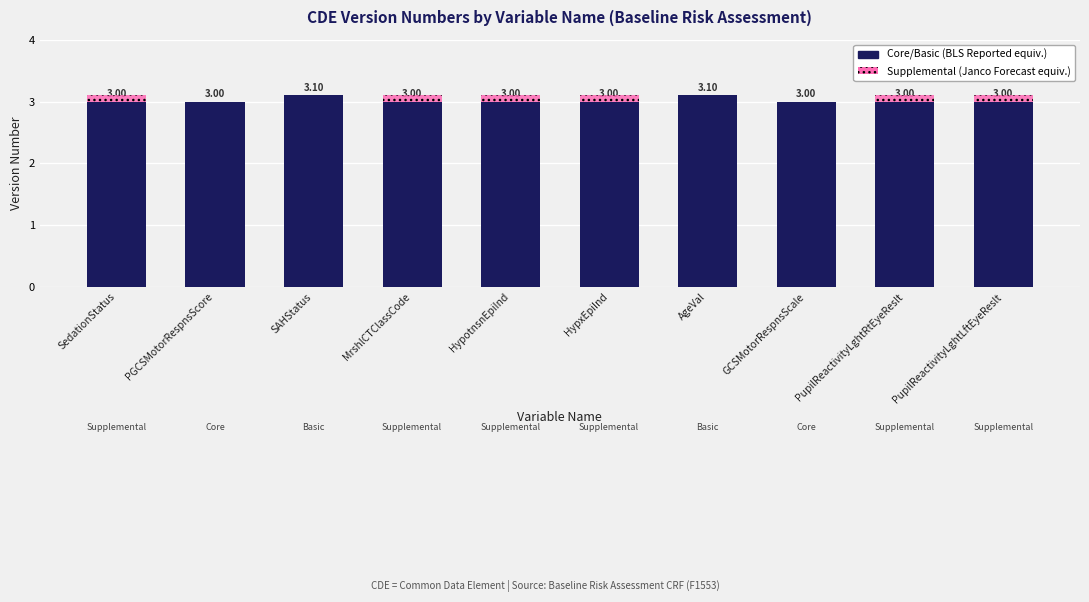

Are the bars horizontal?

No